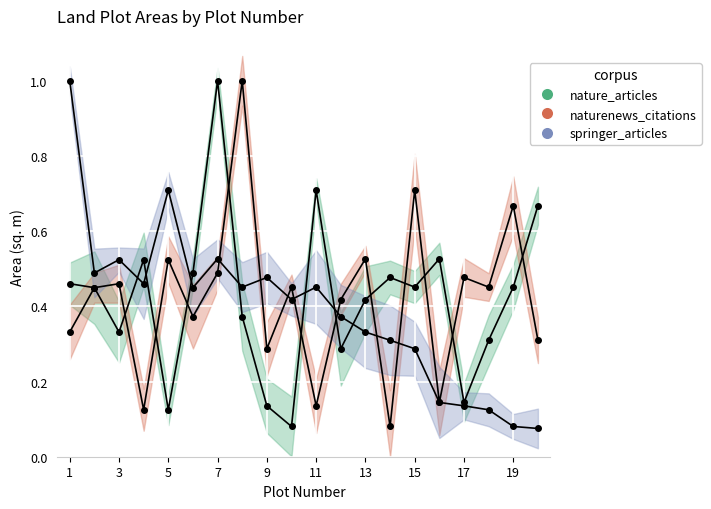

In springer_articles, how many points are higher than both neighbors (excluding endpoints)?

5